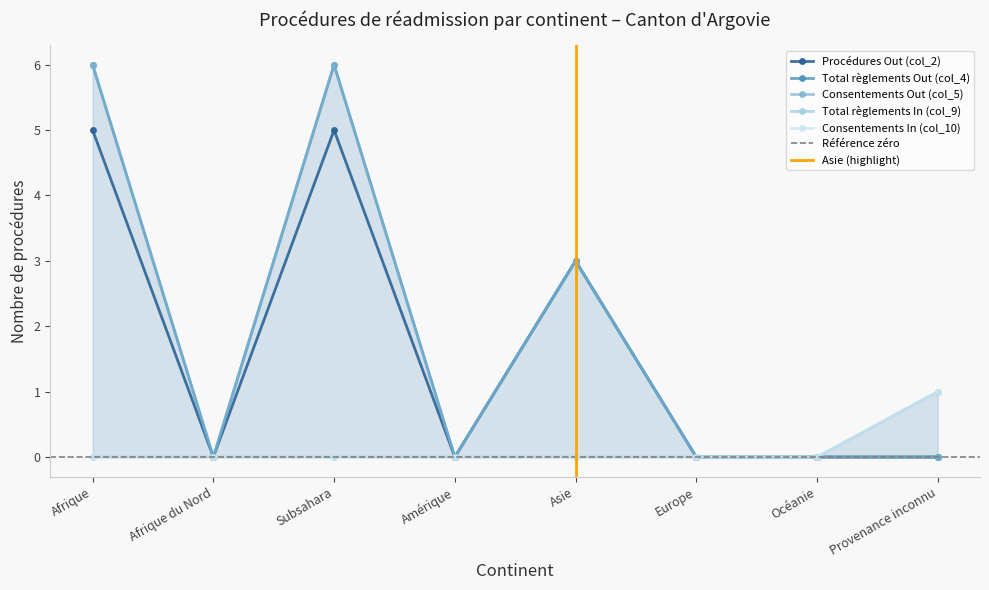

Where is the first local minimum for Total règlements Out (col_4)?

Afrique du Nord